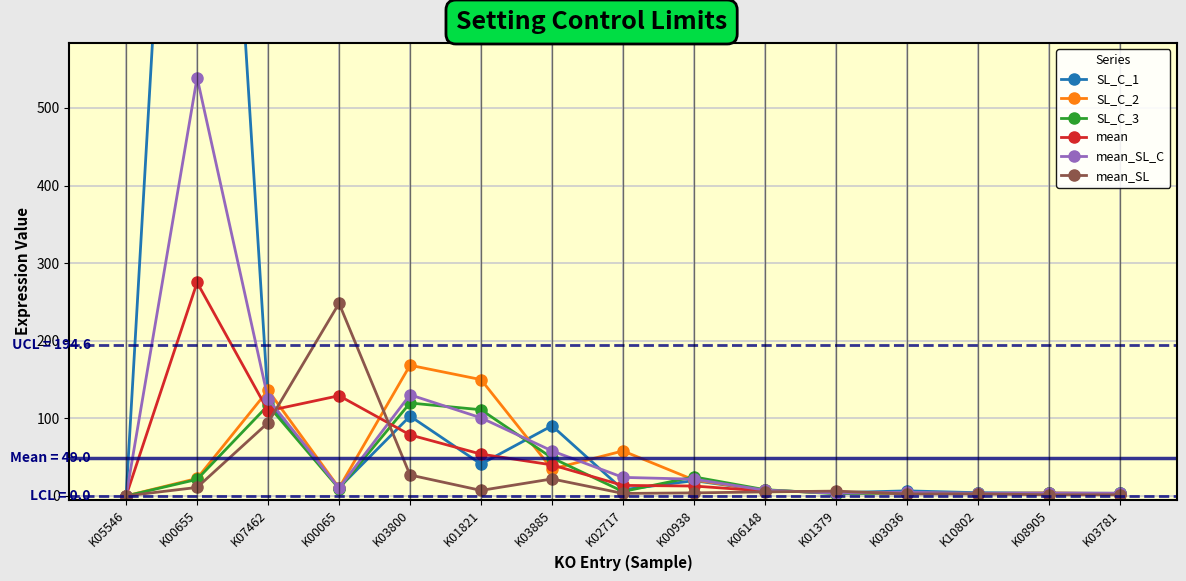

How many values in the SL_C_2 series exceed 10?

8